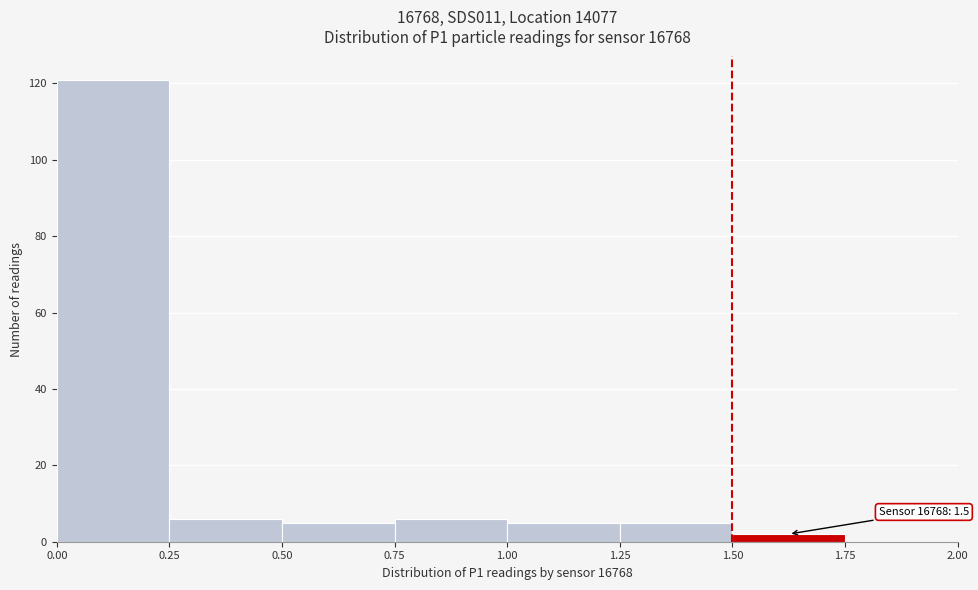

Over which range of the x-axis is the bar tallest?

0.00 to 0.25